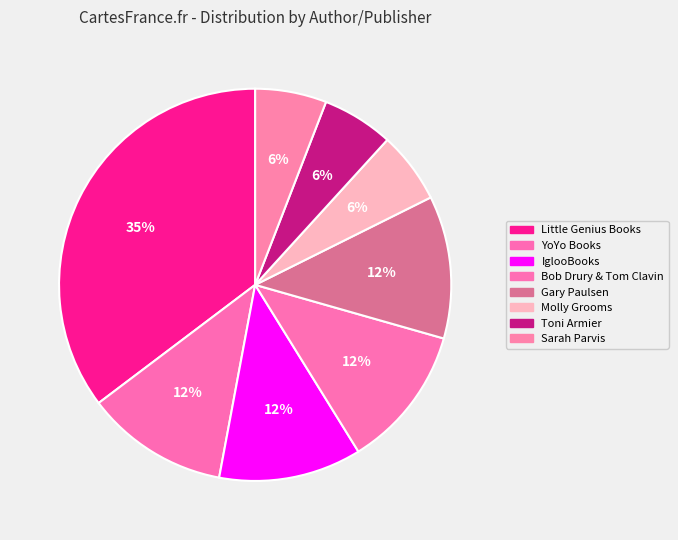

How many segments does this pie chart have?

8